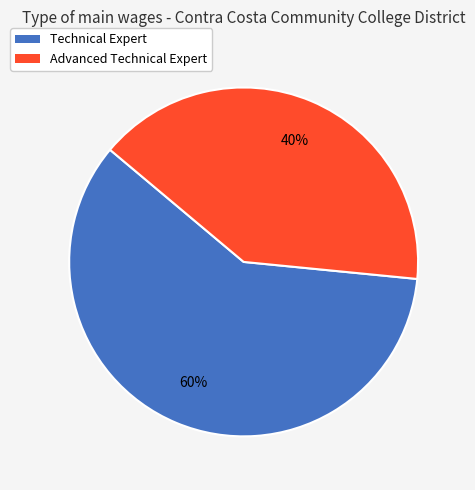

What percentage is the Technical Expert slice, to the nearest percent?

60%